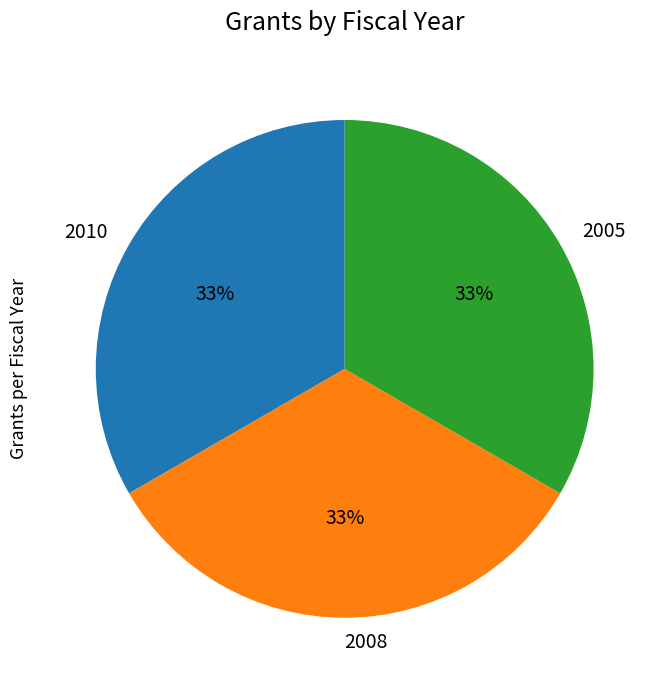

Is it true that 2008 is 43% of the pie?

False